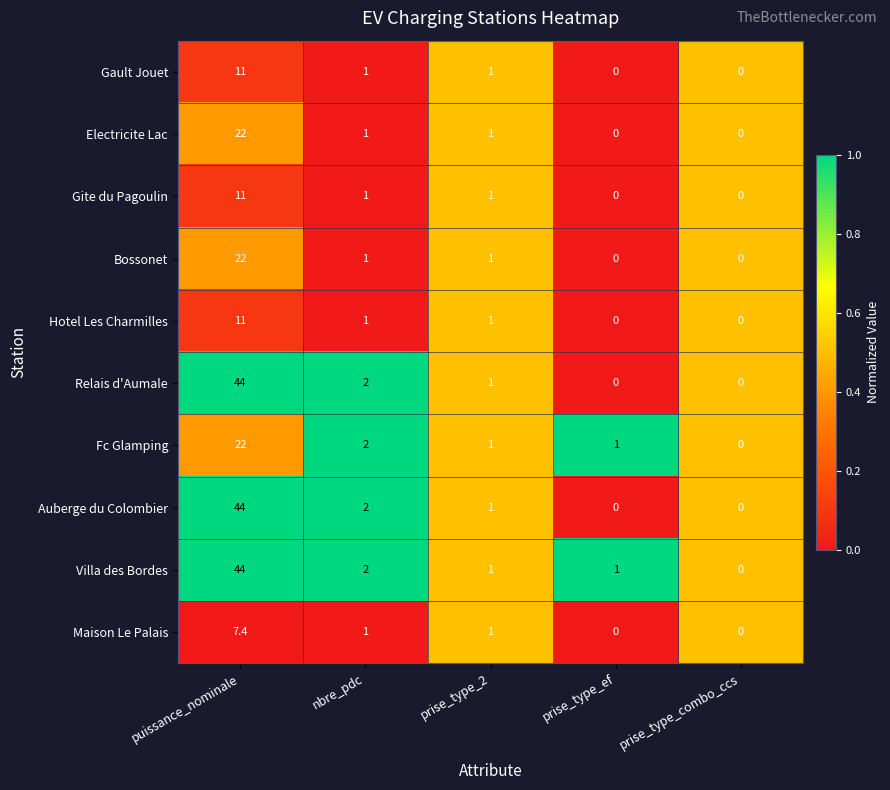

The value of Maison Le Palais at nbre_pdc is 1.6. True or false?

False